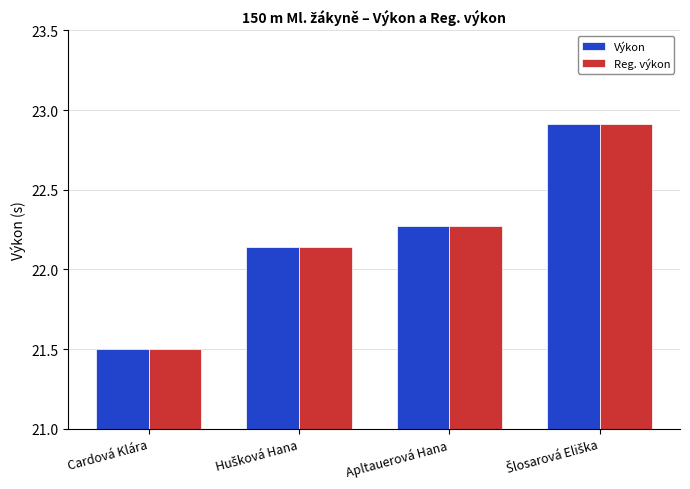

What is the value of the Reg. výkon bar at the 4th from the left?

22.9